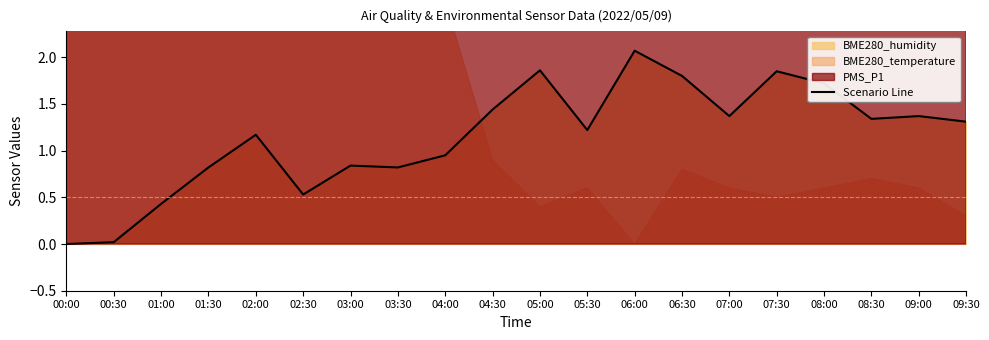

Does the chart have visible grid lines?

No